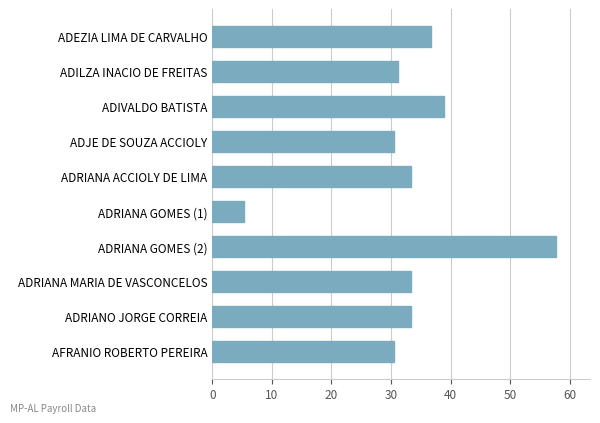

At which category does the chart reach its minimum across all series?

ADRIANA GOMES (1)